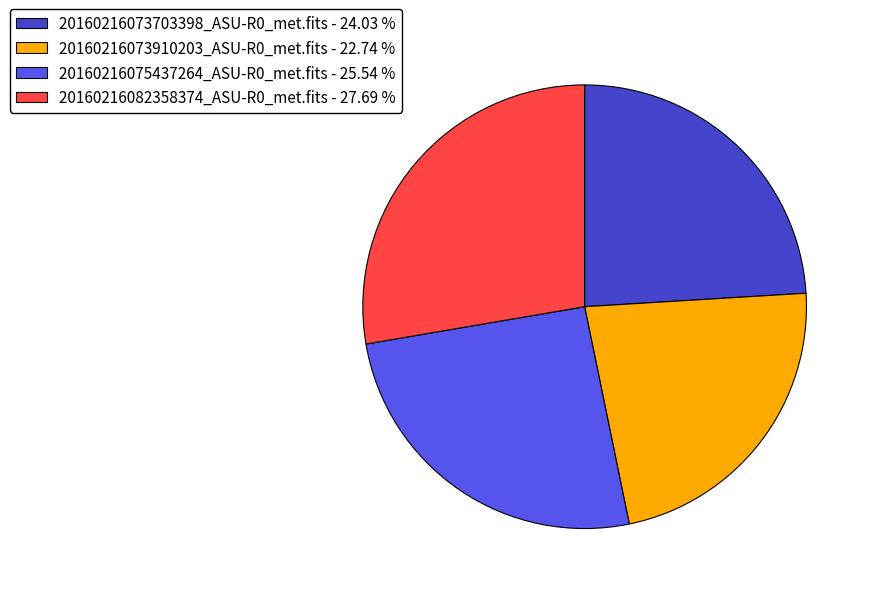

Combined, do 20160216082358374_ASU-R0_met.fits - 27.69 % and 20160216075437264_ASU-R0_met.fits - 25.54 % account for over 50%?

Yes